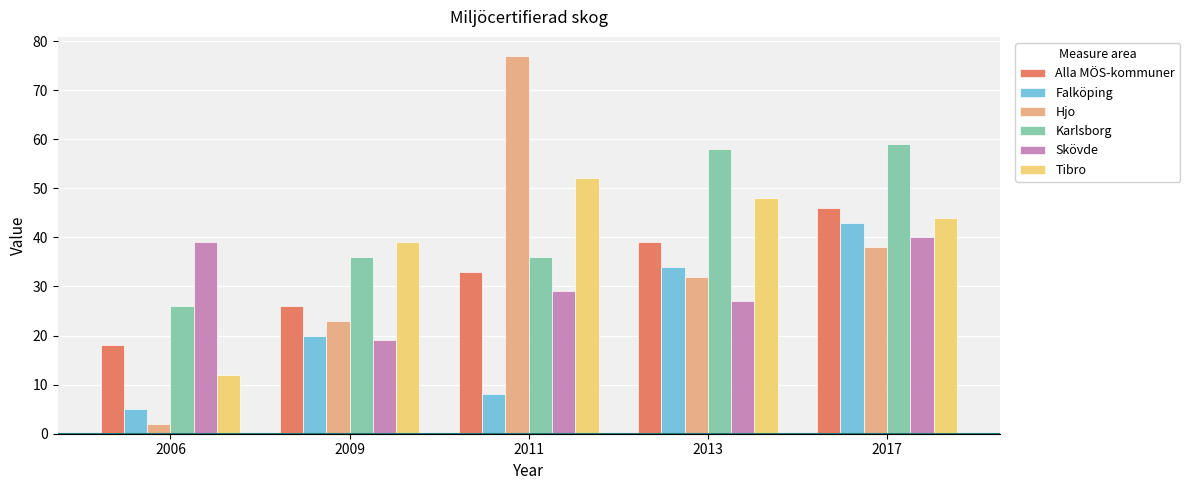

Which series has the largest total across all categories?

Karlsborg